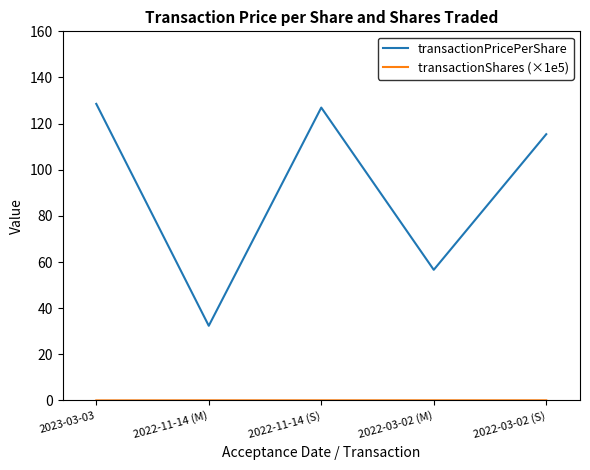

The transactionPricePerShare series shows 218.1 at 2022-11-14 (S). True or false?

False